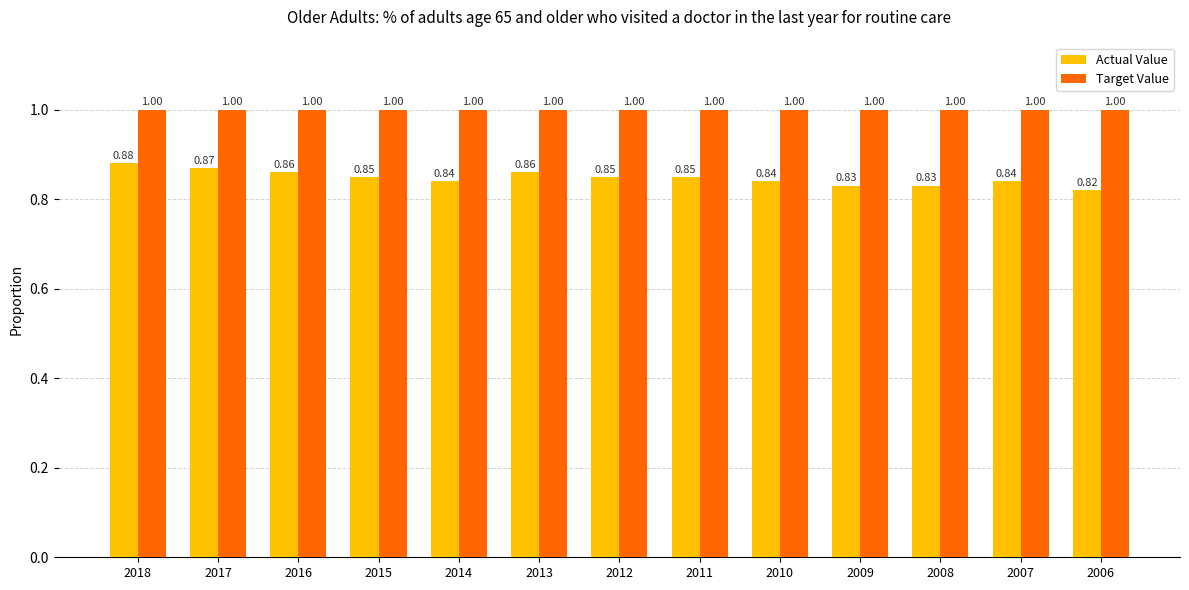

List the series in order of their overall mean, lowest first.

Actual Value, Target Value